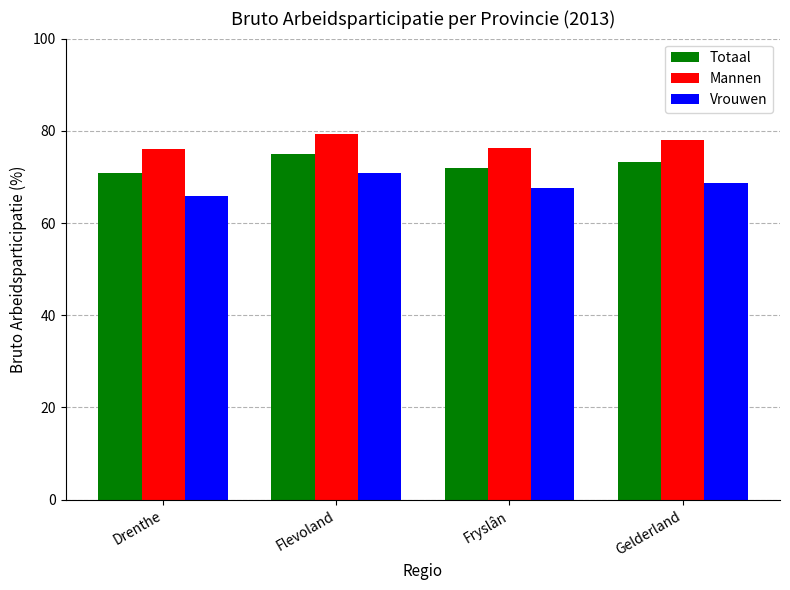

Is the value of Vrouwen at Drenthe greater than the value of Totaal at Gelderland?

No